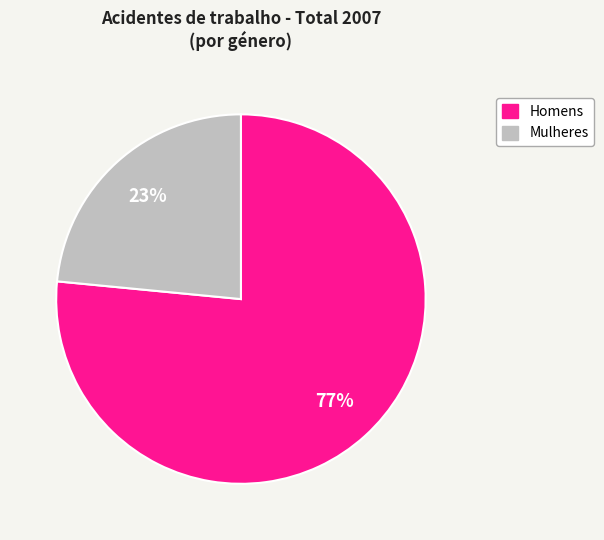

To the nearest percent, what is the average slice percentage?

50%